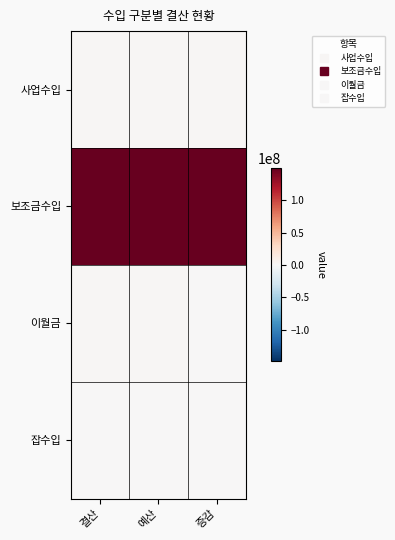

Reading left to right, extract all data points from this chart.

사업수입: 결산=1419000	예산=1419000	증감=1200000
보조금수입: 결산=149067000	예산=149067000	증감=149067000
이월금: 결산=1318274	예산=1318274	증감=0
잡수입: 결산=22540	예산=22540	증감=0